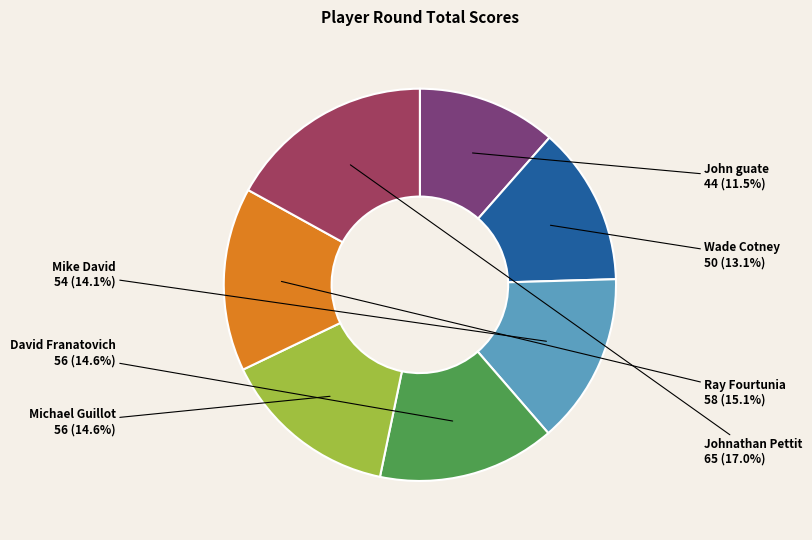

Which has a higher value, David Franatovich or Johnathan Pettit?

Johnathan Pettit